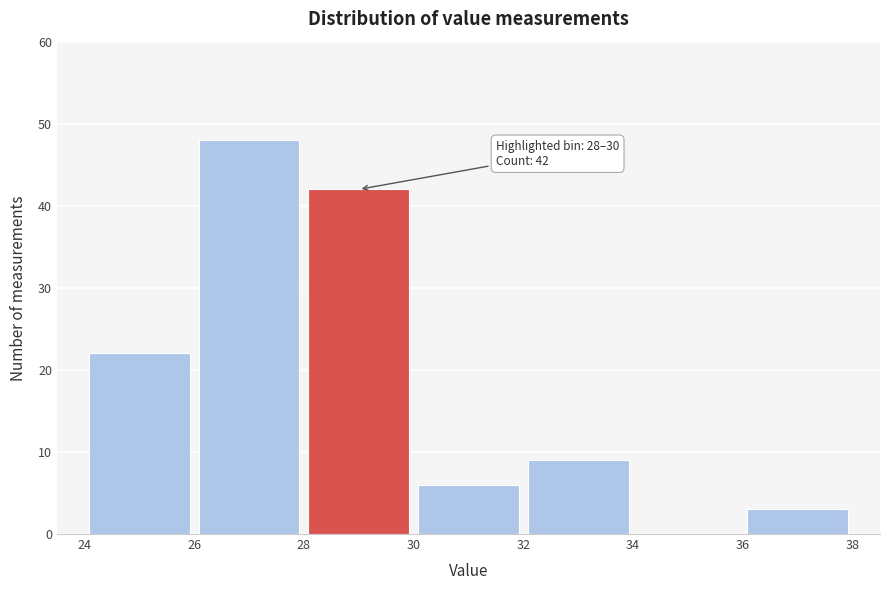

Over which range of the x-axis is the bar tallest?

26 to 28